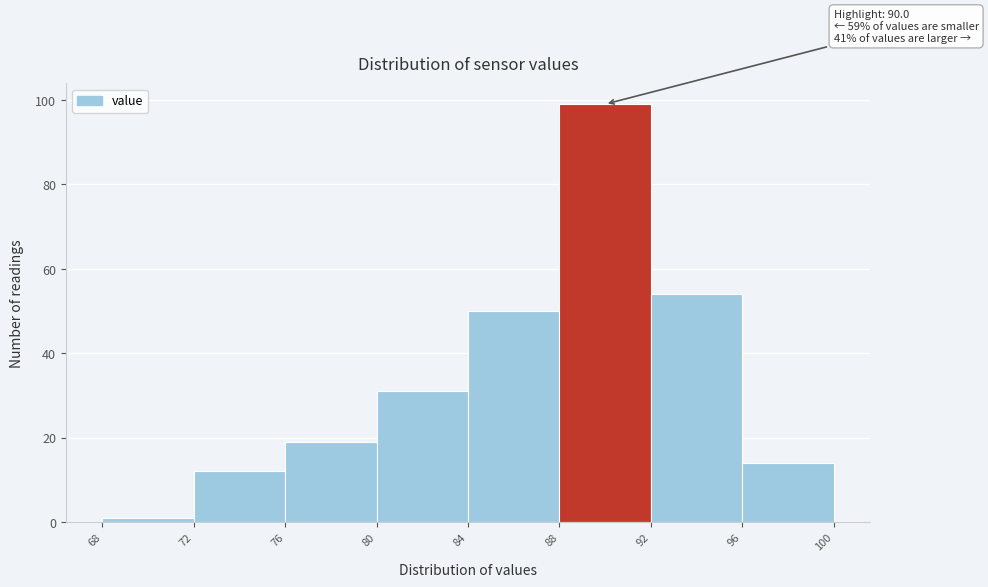

Over which range of the x-axis is the bar tallest?

88 to 92